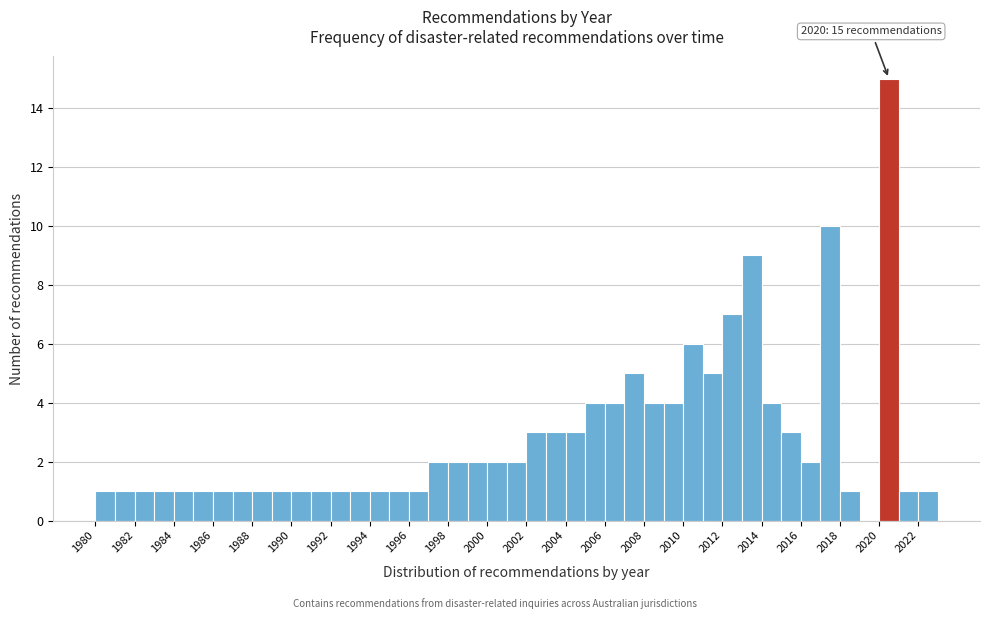

Over which range of the x-axis is the bar tallest?

2020 to 2021